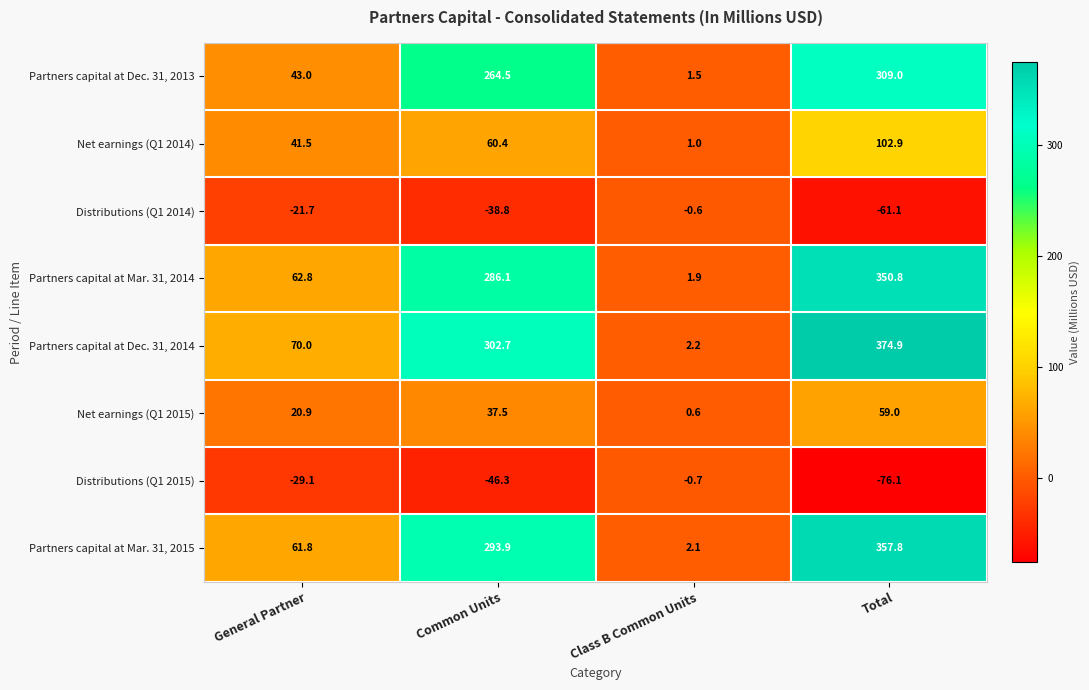

At which category is the sum across all series the highest?

Total